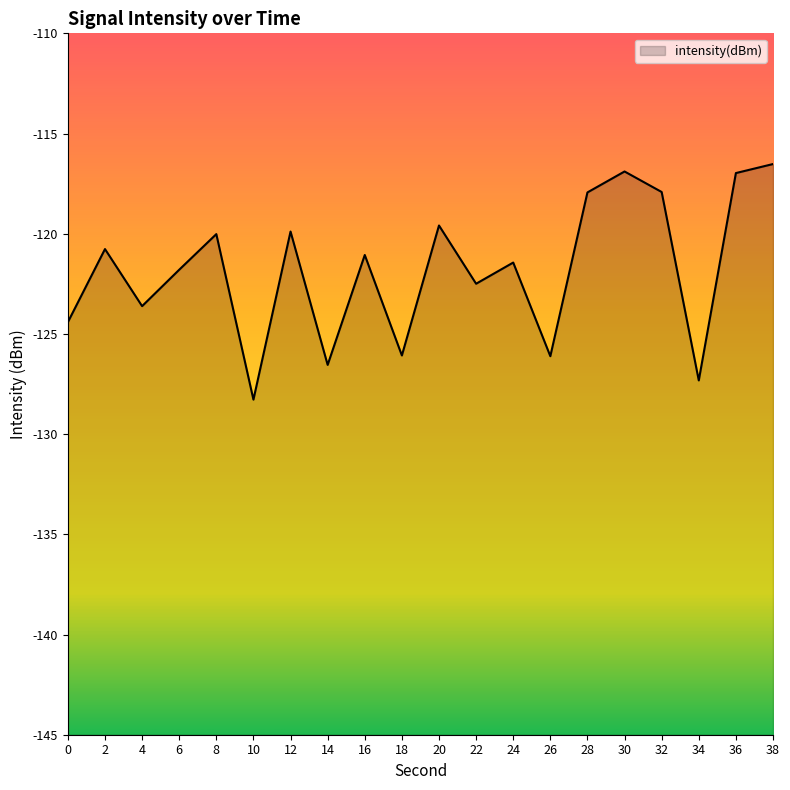

What value does the data have at 14?

-126.5